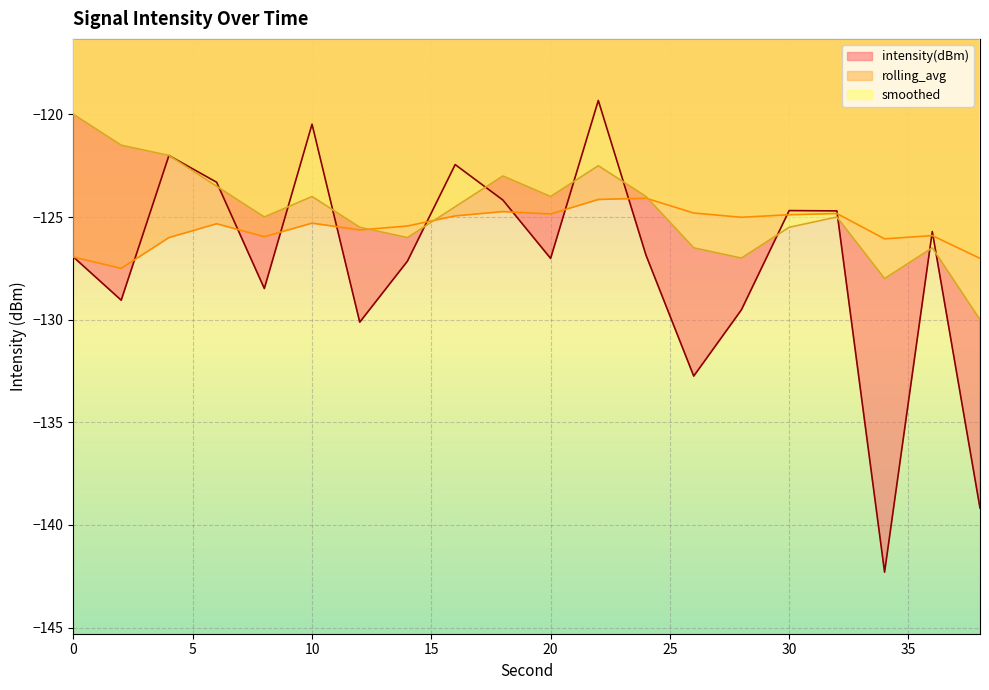

At which label does intensity(dBm) first exceed -126?

4